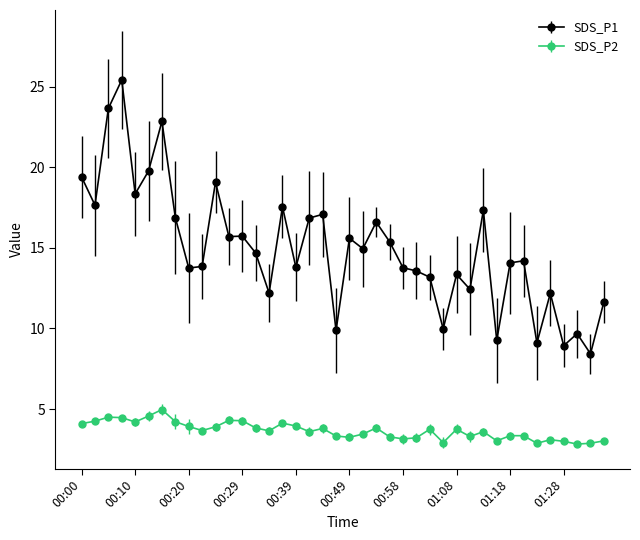

Rank the series by their average value, from lowest to highest.

SDS_P2, SDS_P1